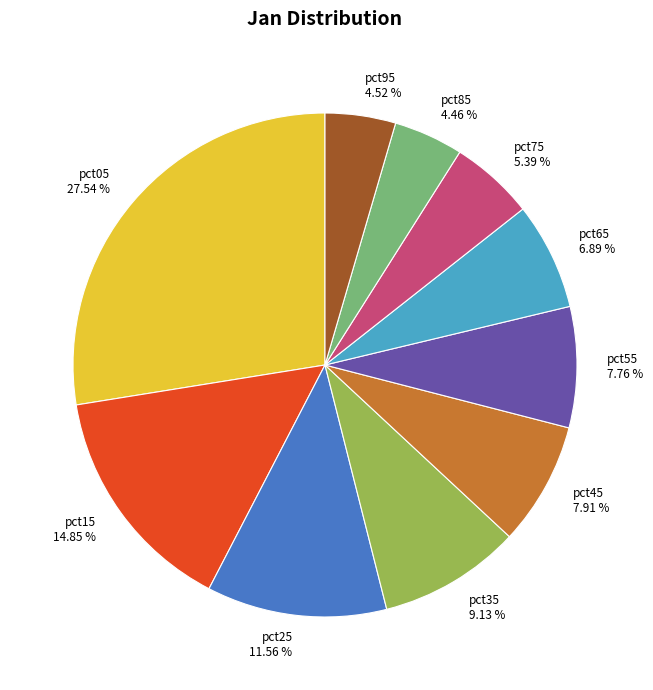

Which has a higher value, pct05 or pct95?

pct05